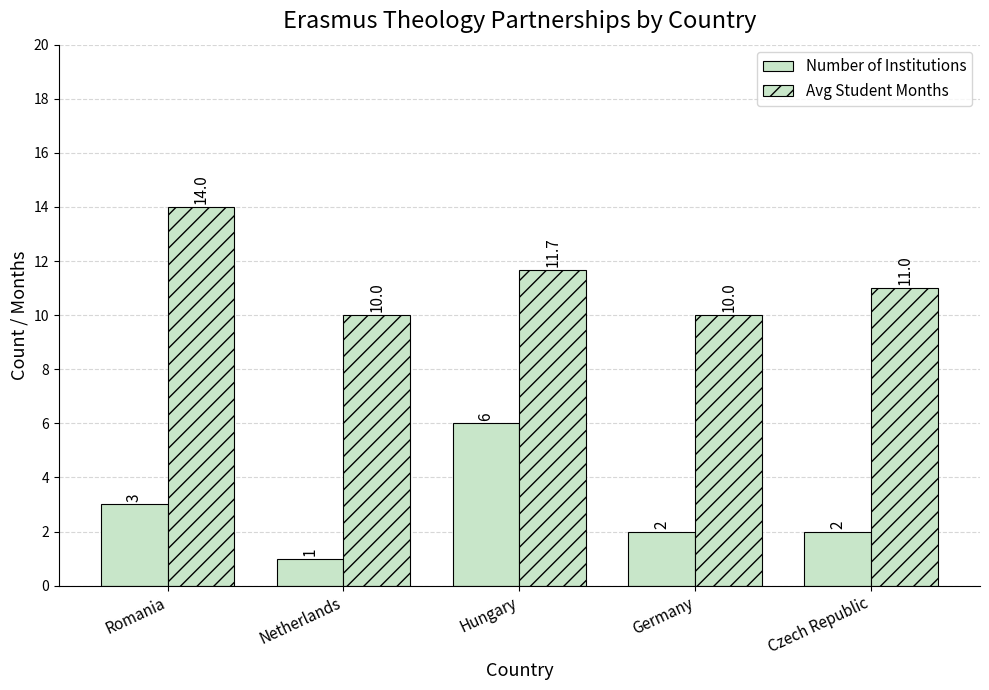

How many bars are there in each group?

2